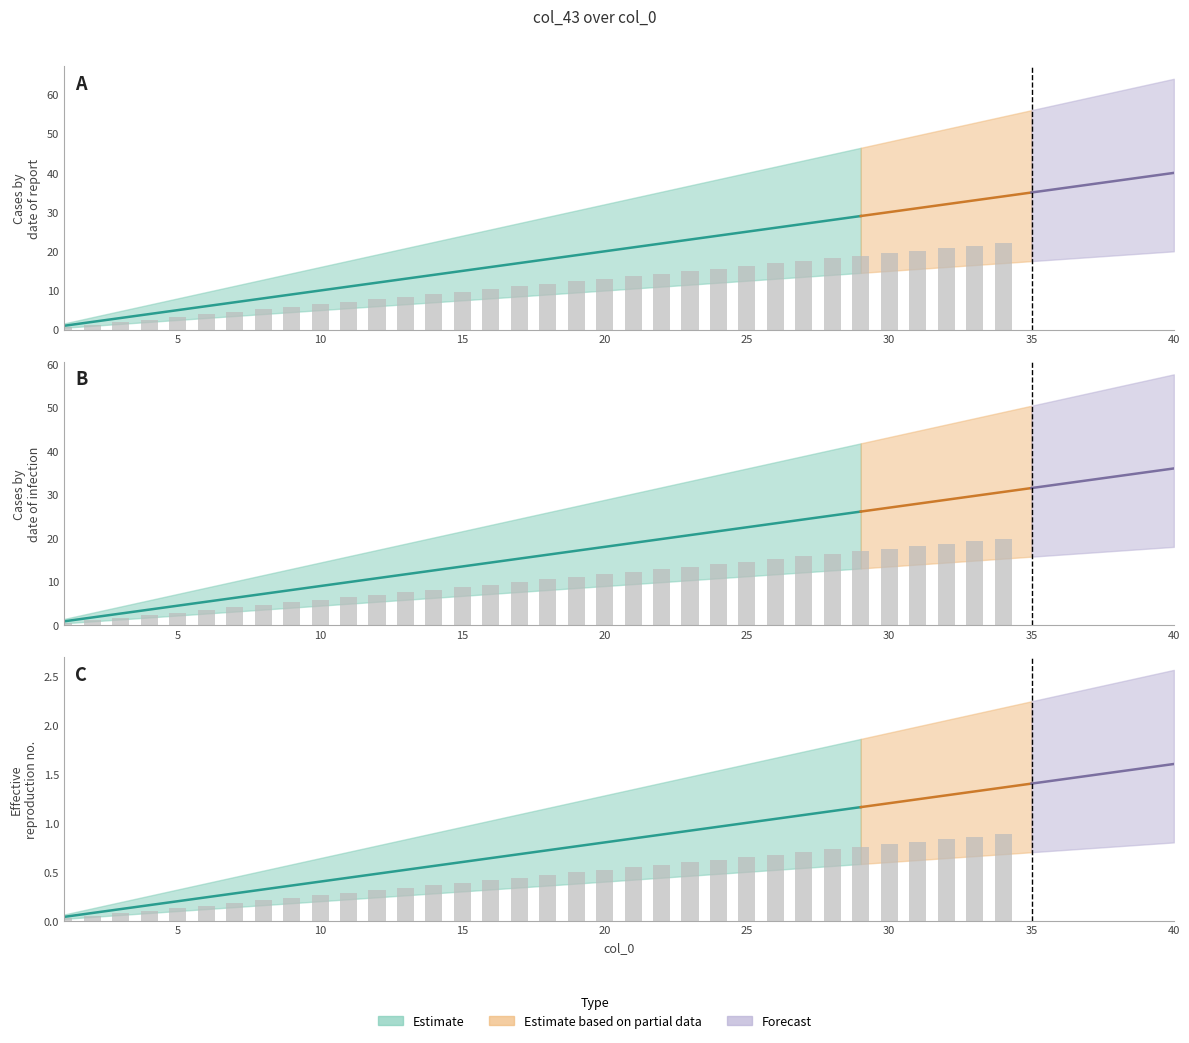

What is the difference between the maximum and minimum values in the center series?

39